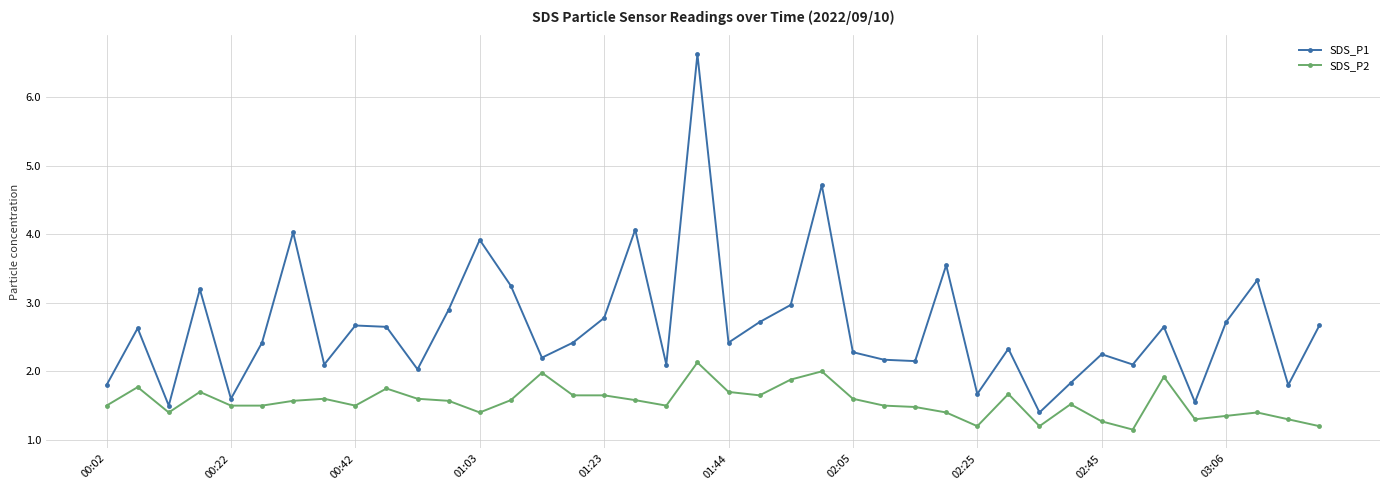

Count the number of categories in the chart.

40